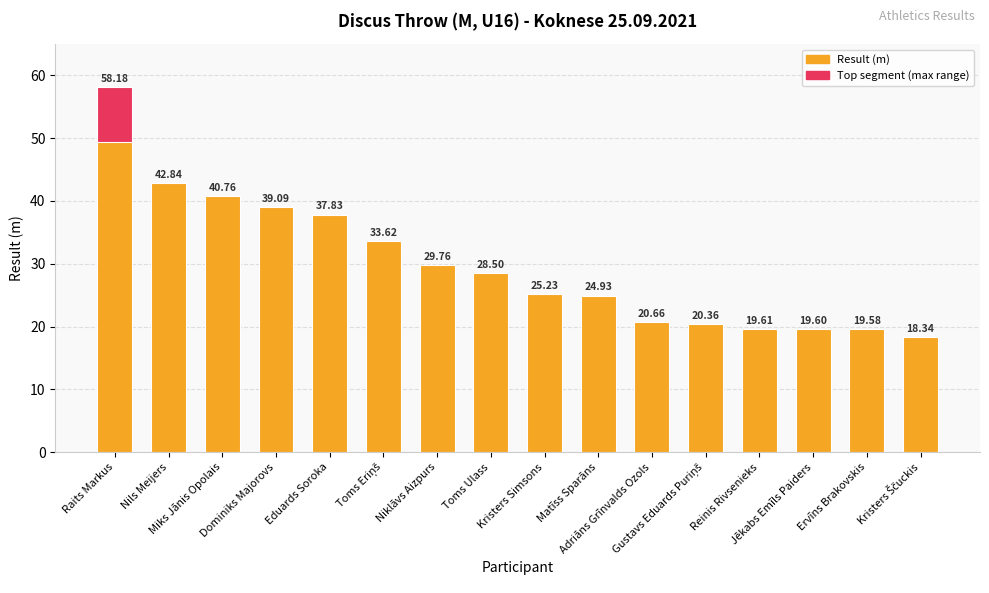

Read the value at Miks Jānis Opolais.

40.8